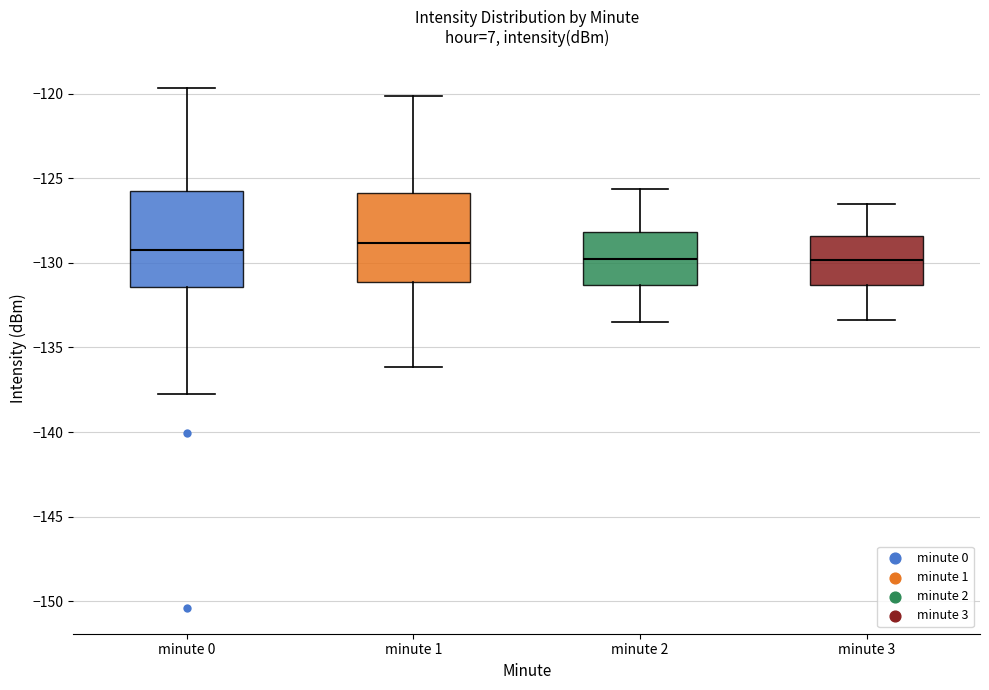

Where does the upper whisker of the box for minute 3 end on the y-axis? The values are not printed on the chart, so give them approximately, as read against the axis.

-126.5